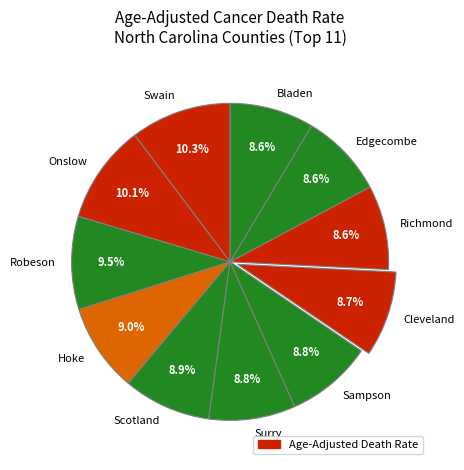

What percentage is the Sampson slice, to the nearest percent?

9%